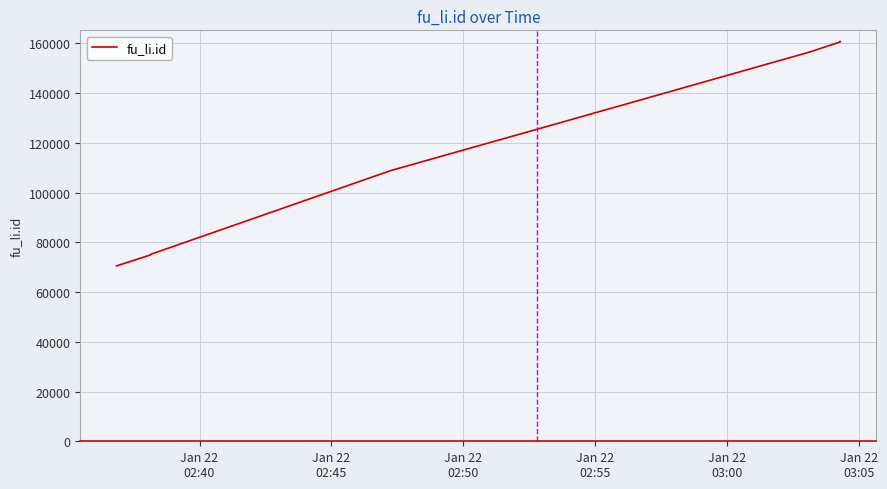

How many series are shown in this chart?

1